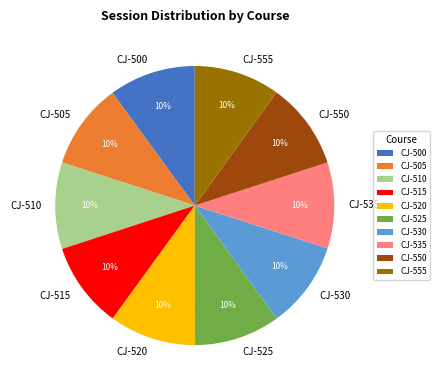

Approximately how many times larger is the value at CJ-500 compared to CJ-535?

1.0